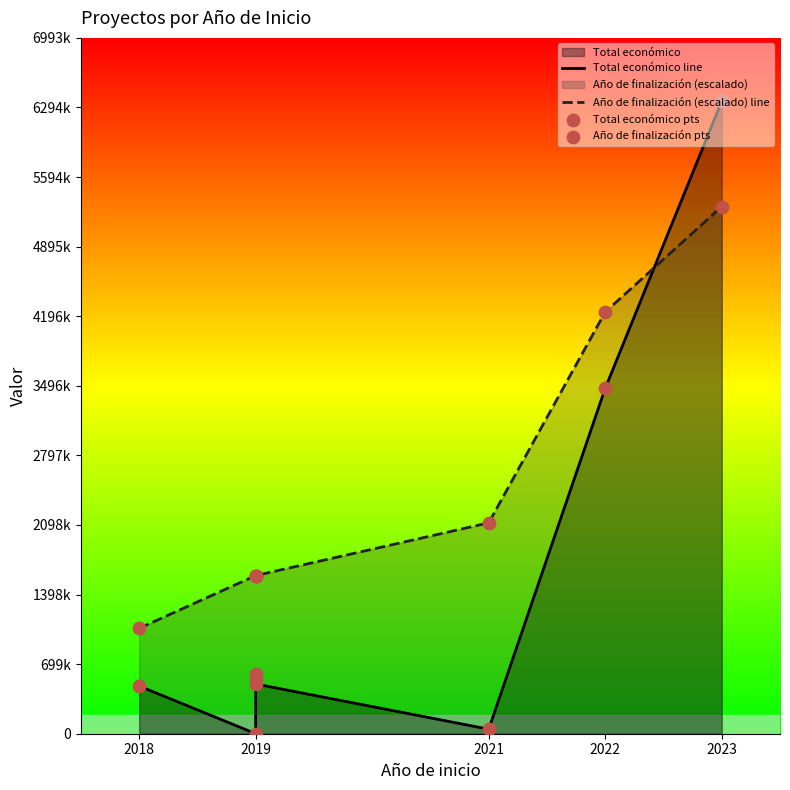

Which series has the widest spread of Y values?

Total económico line